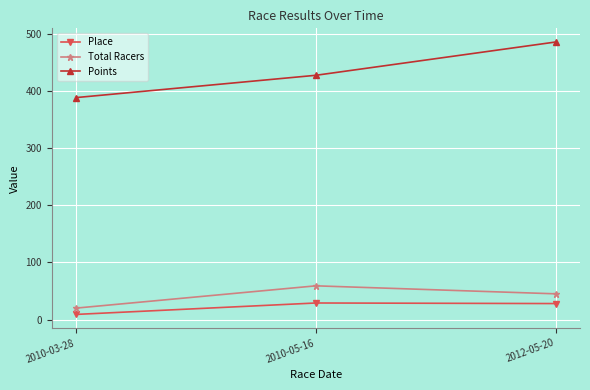

What is the smallest value displayed?

9.0